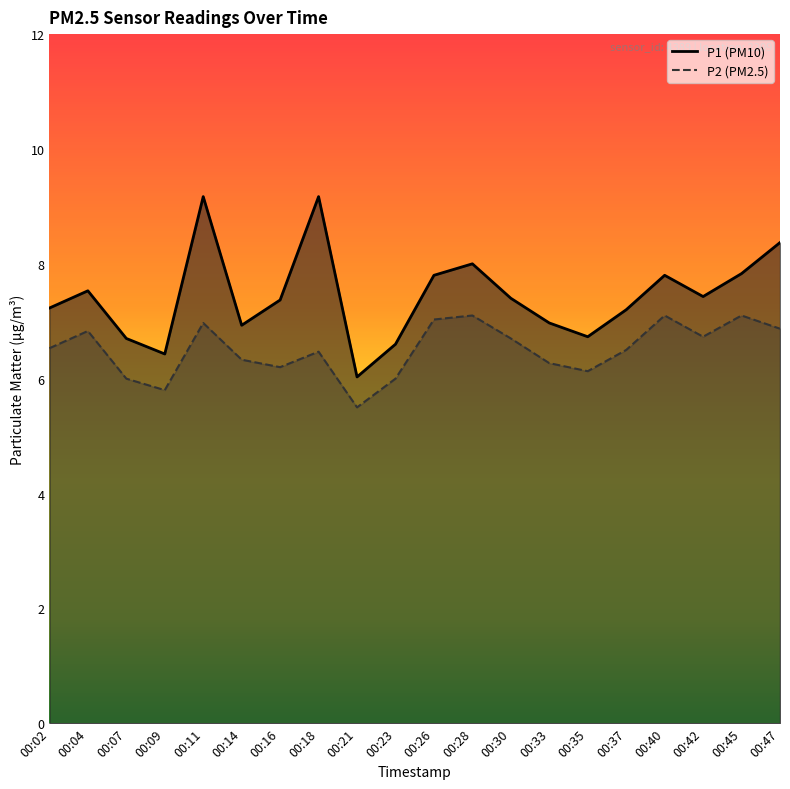

What is the value of the P2 point at the 20th from the left?

6.9